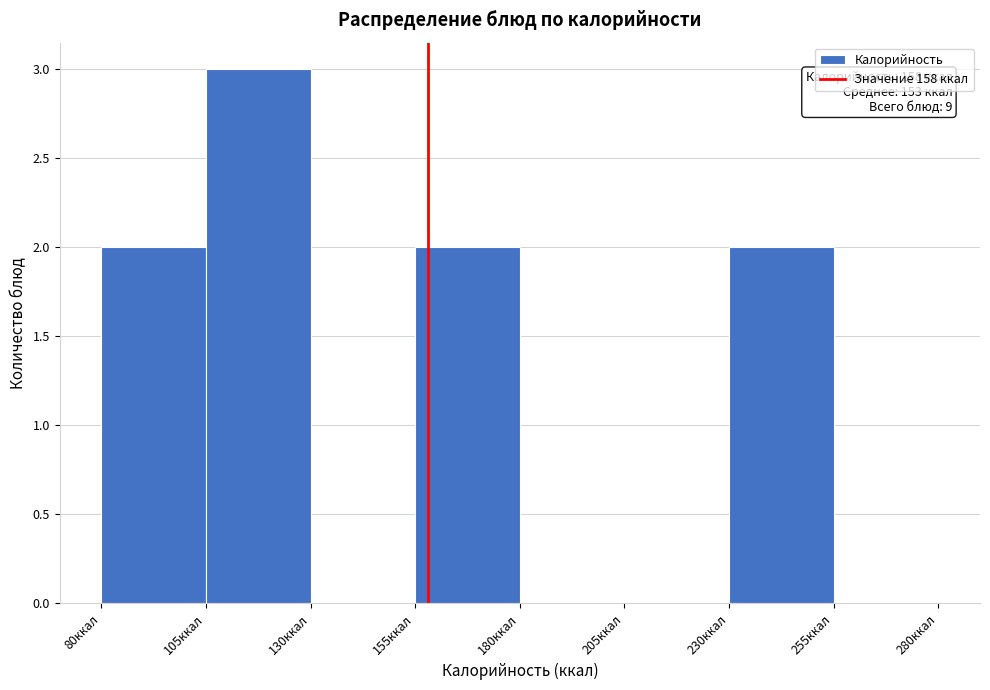

Which range on the x-axis has the tallest bar?

105 to 130